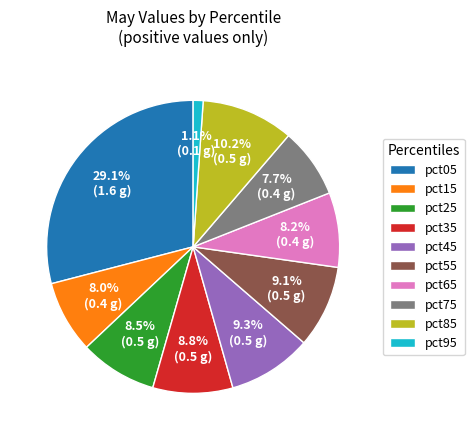

To the nearest percent, what percentage of the pie is pct55?

9%